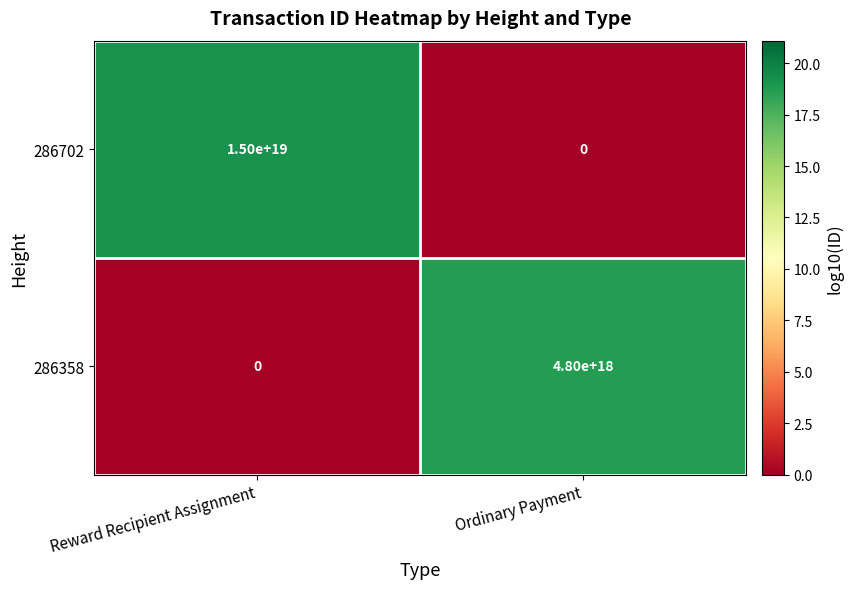

True or false: 286358 has a value of 1138810152984927232 at Ordinary Payment.

False